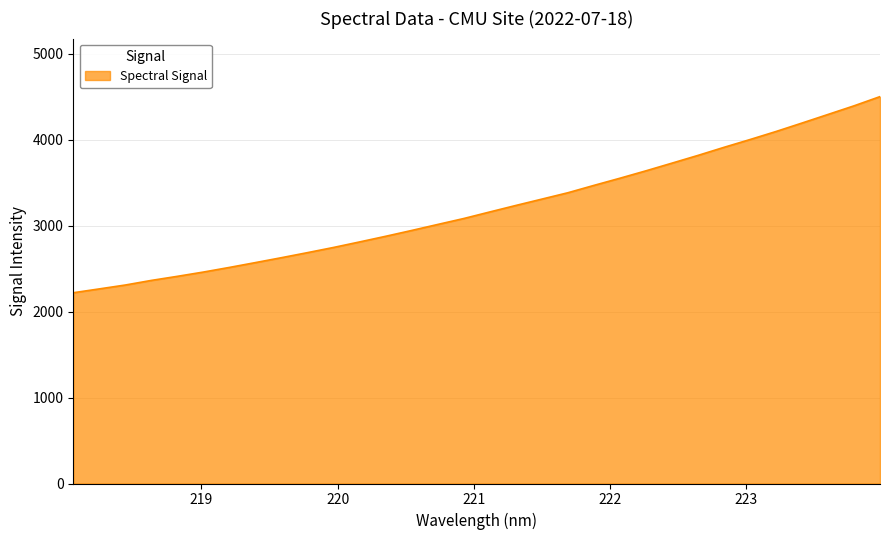

What is the difference between the maximum and minimum values?

2282.8